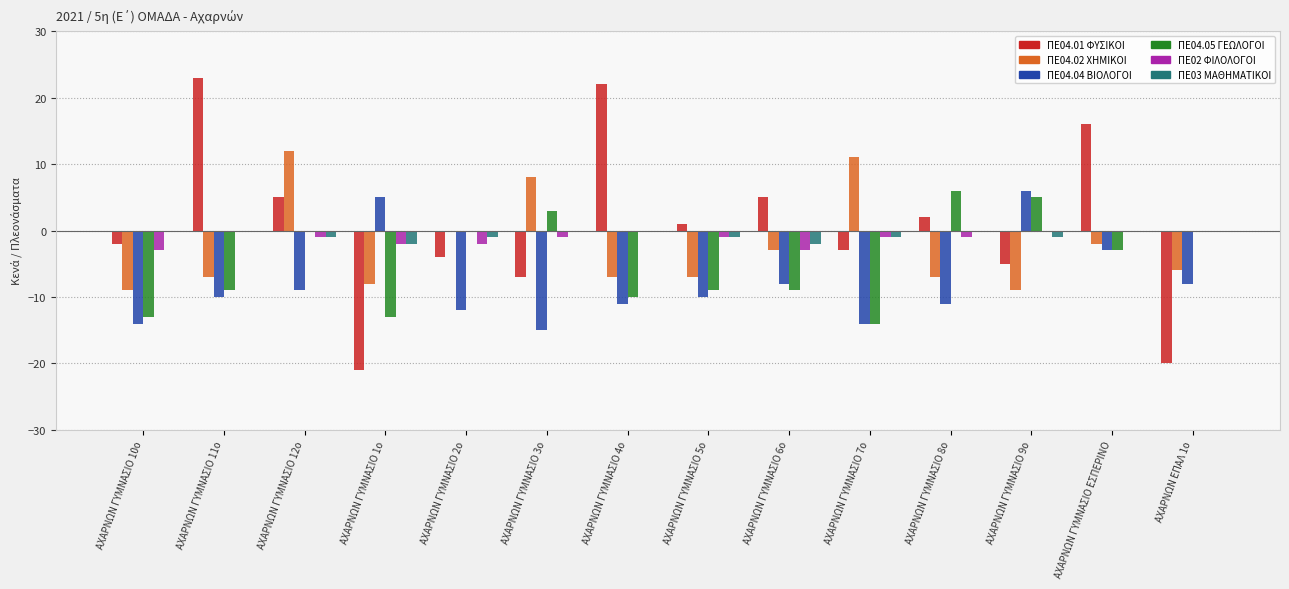

How many data points does each series have?

14